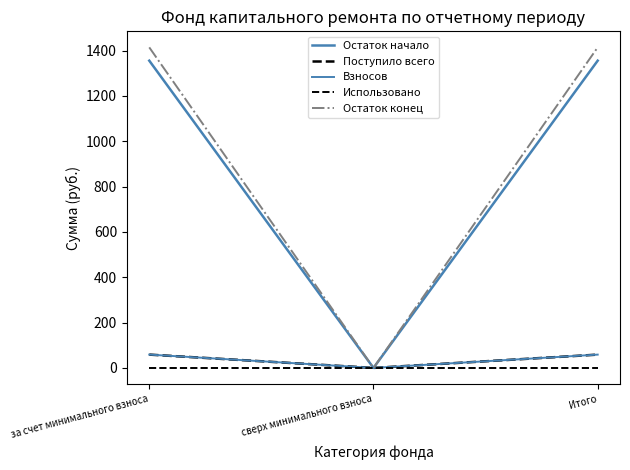

Rank the categories by Остаток начало value from highest to lowest.

за счет минимального взноса, Итого, сверх минимального взноса